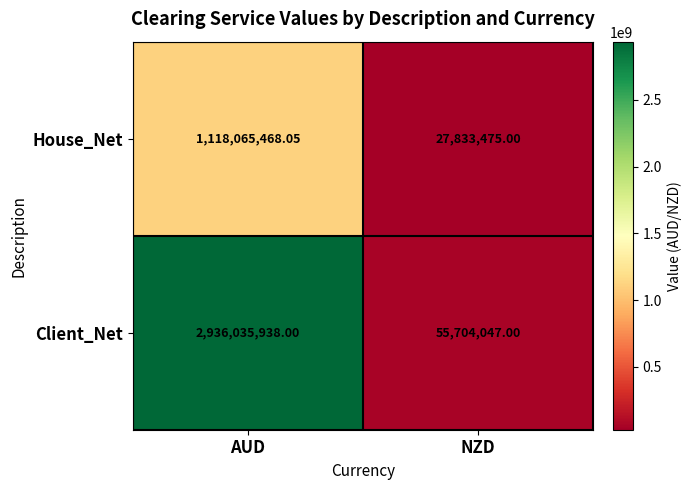

At which category is the sum across all series the highest?

AUD